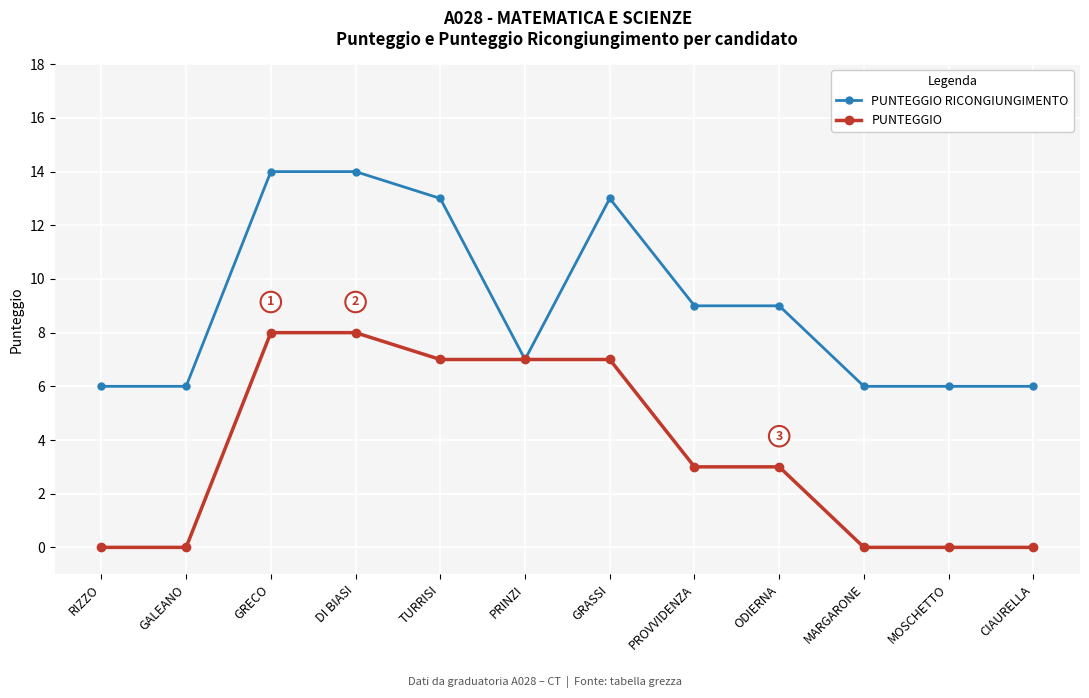

What is the total value across all series at TURRISI?

20